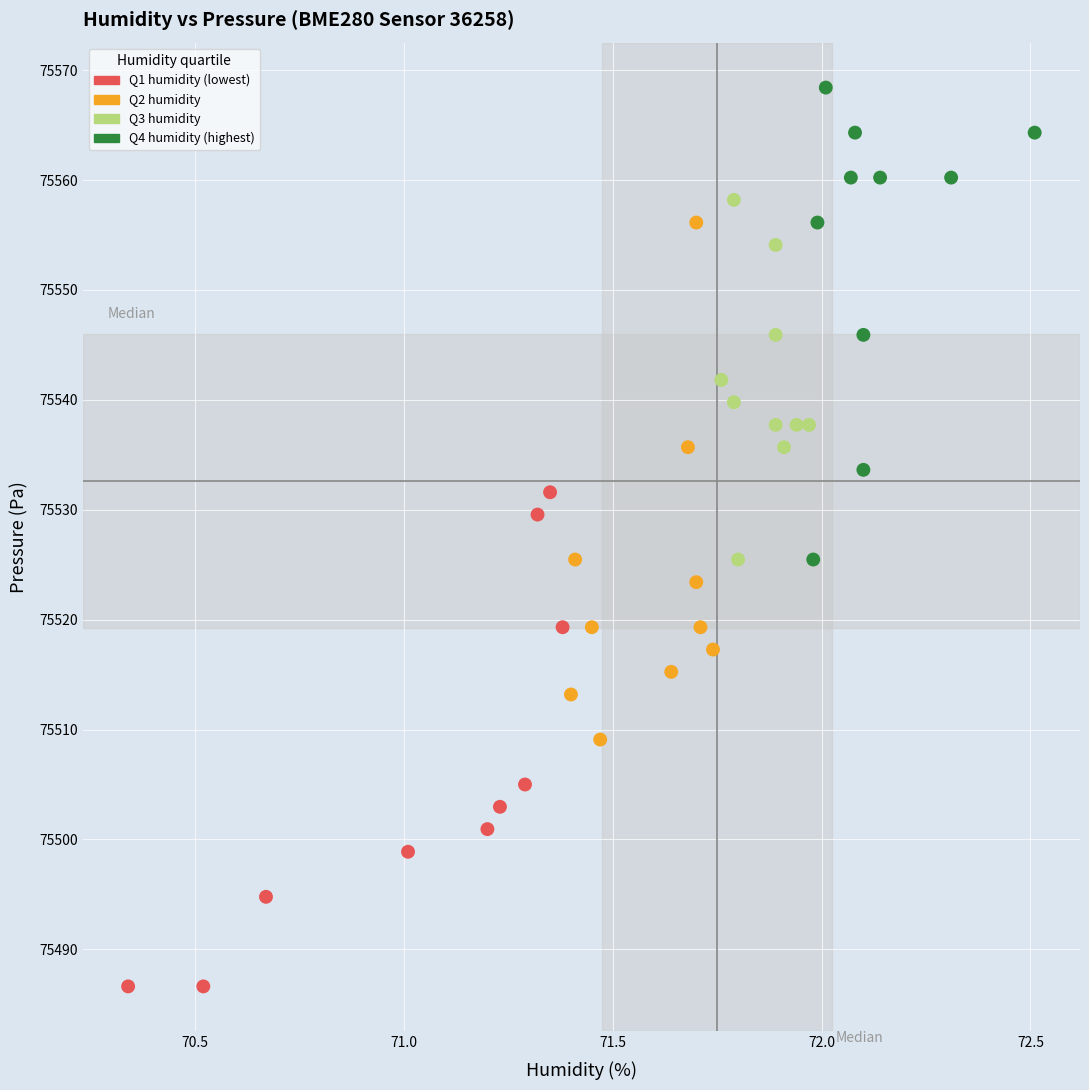

What is the range of Y values (max minus min)?

81.8